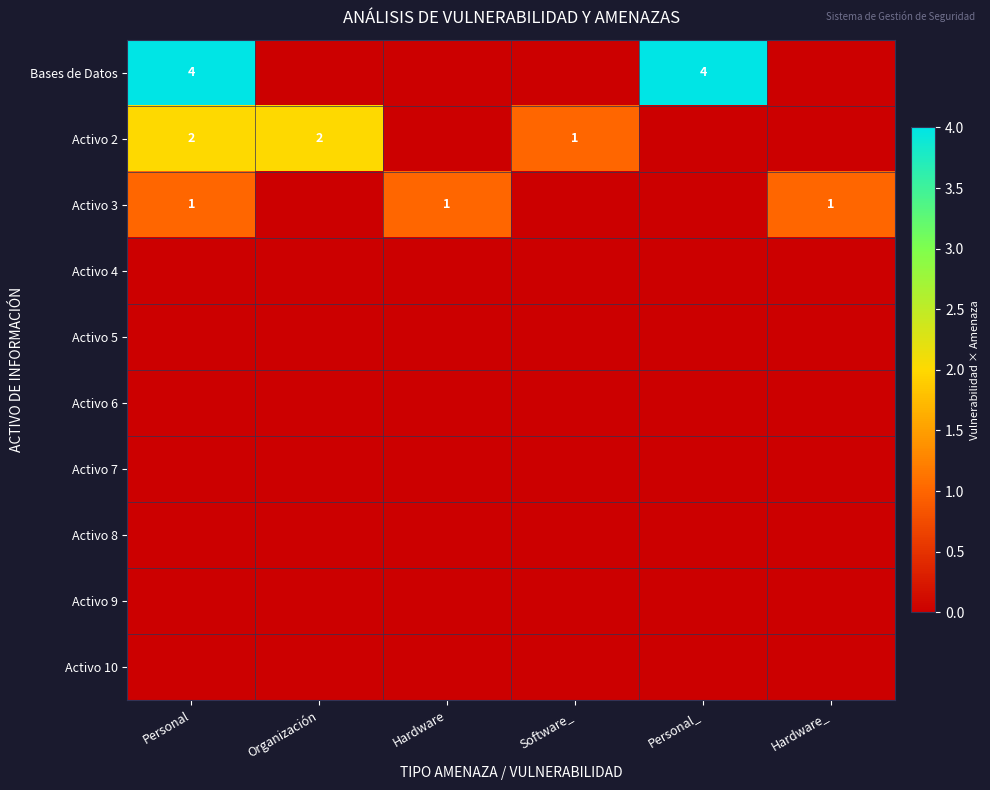

Which has a higher value, Personal or Hardware?

Personal